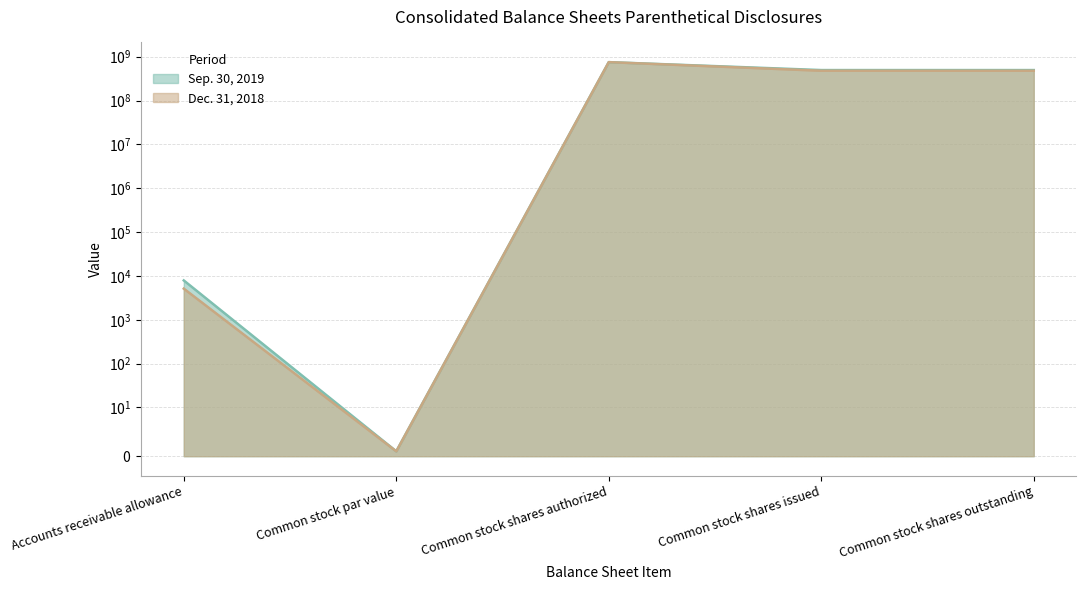

What is the difference between the highest and lowest values at Common stock shares issued?

17351713